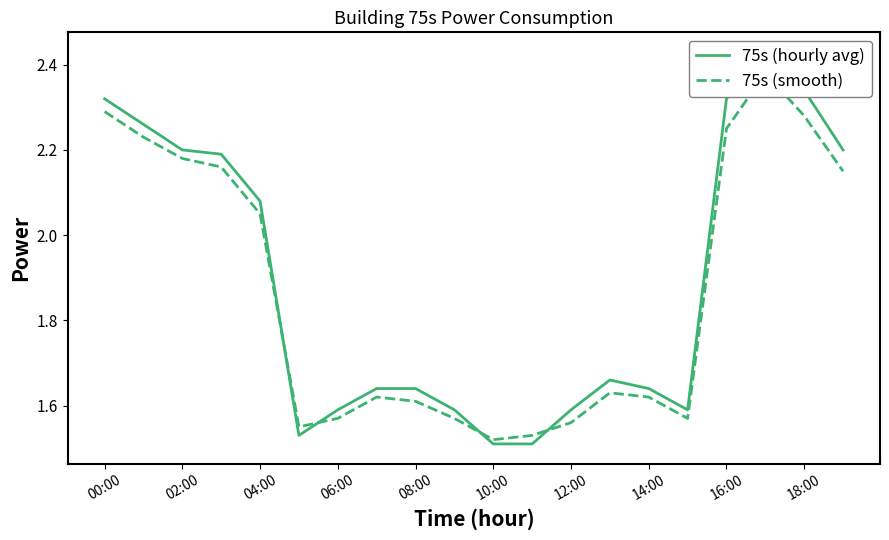

Reading left to right, what are all the values shown in this chart?

75s (hourly avg): 2.3	2.3	2.2	2.2	2.1	1.5	1.6	1.6	1.6	1.6	1.5	1.5	1.6	1.7	1.6	1.6	2.3	2.4	2.3	2.2
75s (smooth): 2.3	2.2	2.2	2.2	2.0	1.6	1.6	1.6	1.6	1.6	1.5	1.5	1.6	1.6	1.6	1.6	2.2	2.4	2.3	2.1